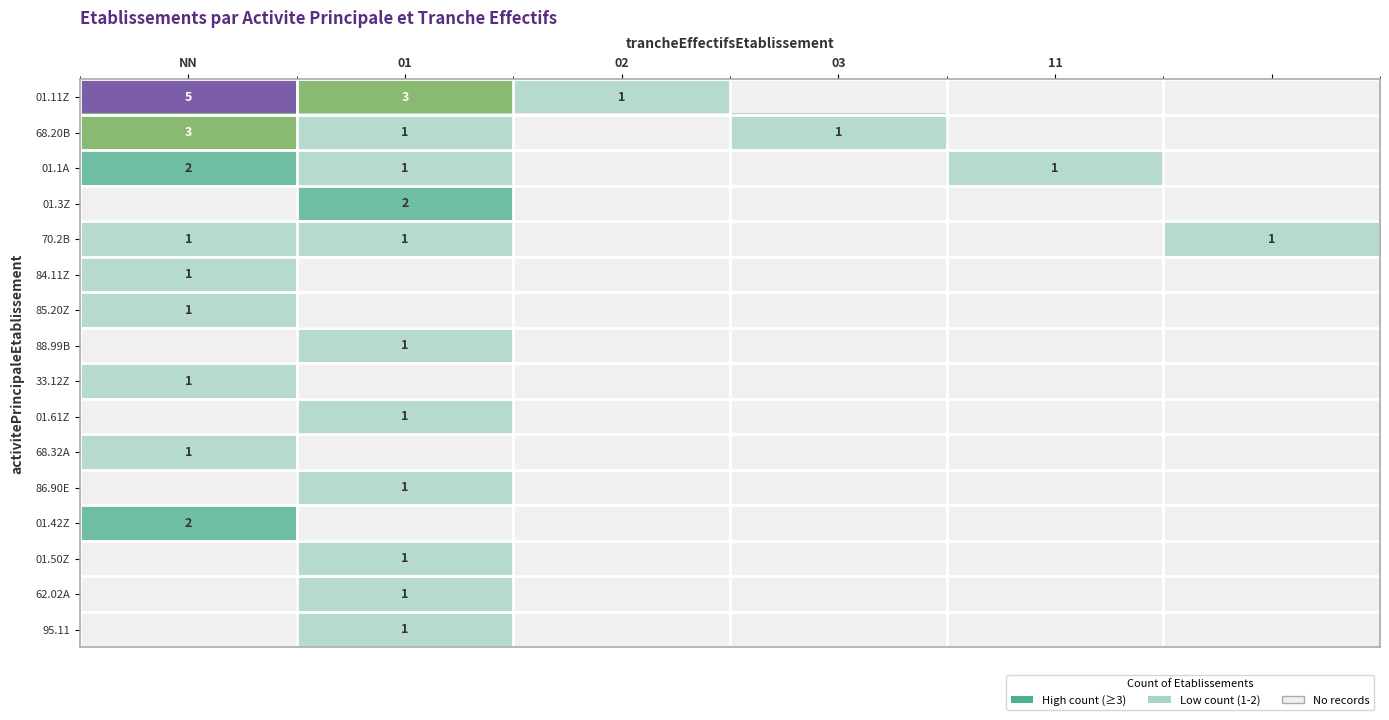

What is the greatest value displayed?

5